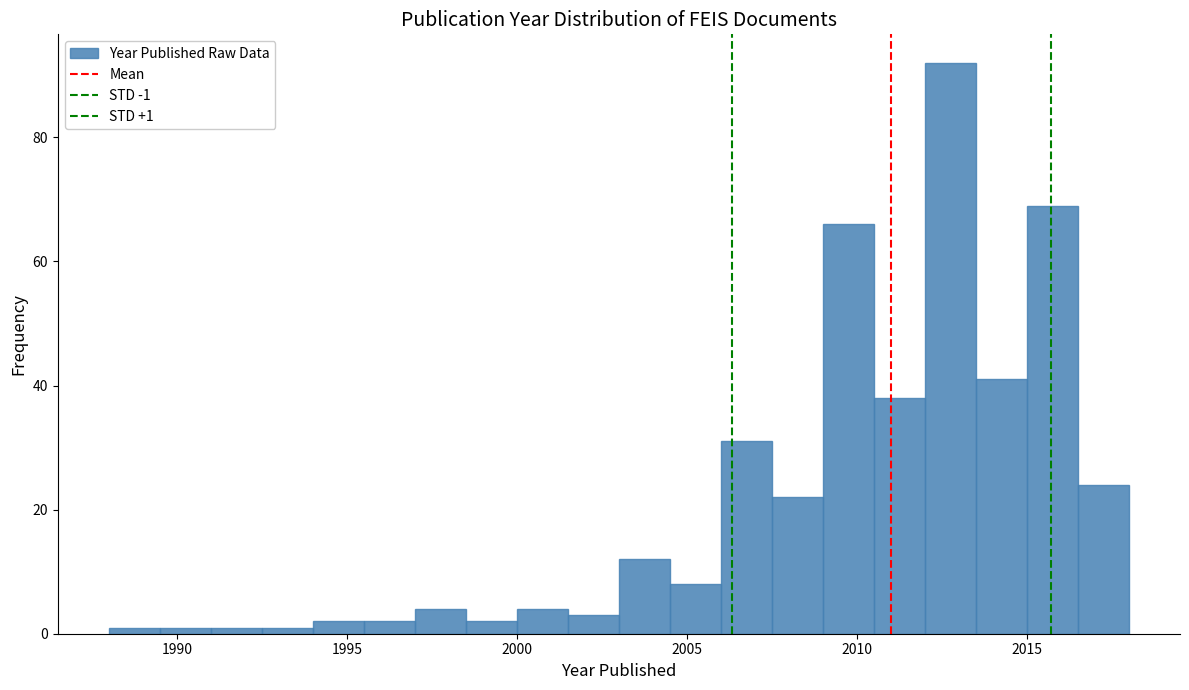

Around what value on the x-axis is the tallest bar? Give the approximate position of its centre, as read against the axis.

2013.0